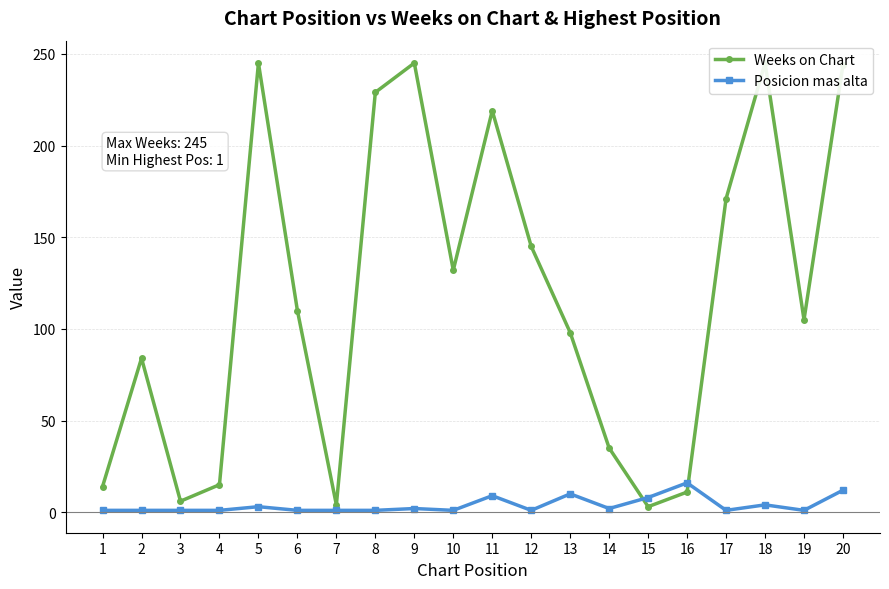

Which has a higher value, 12 or 17?

17